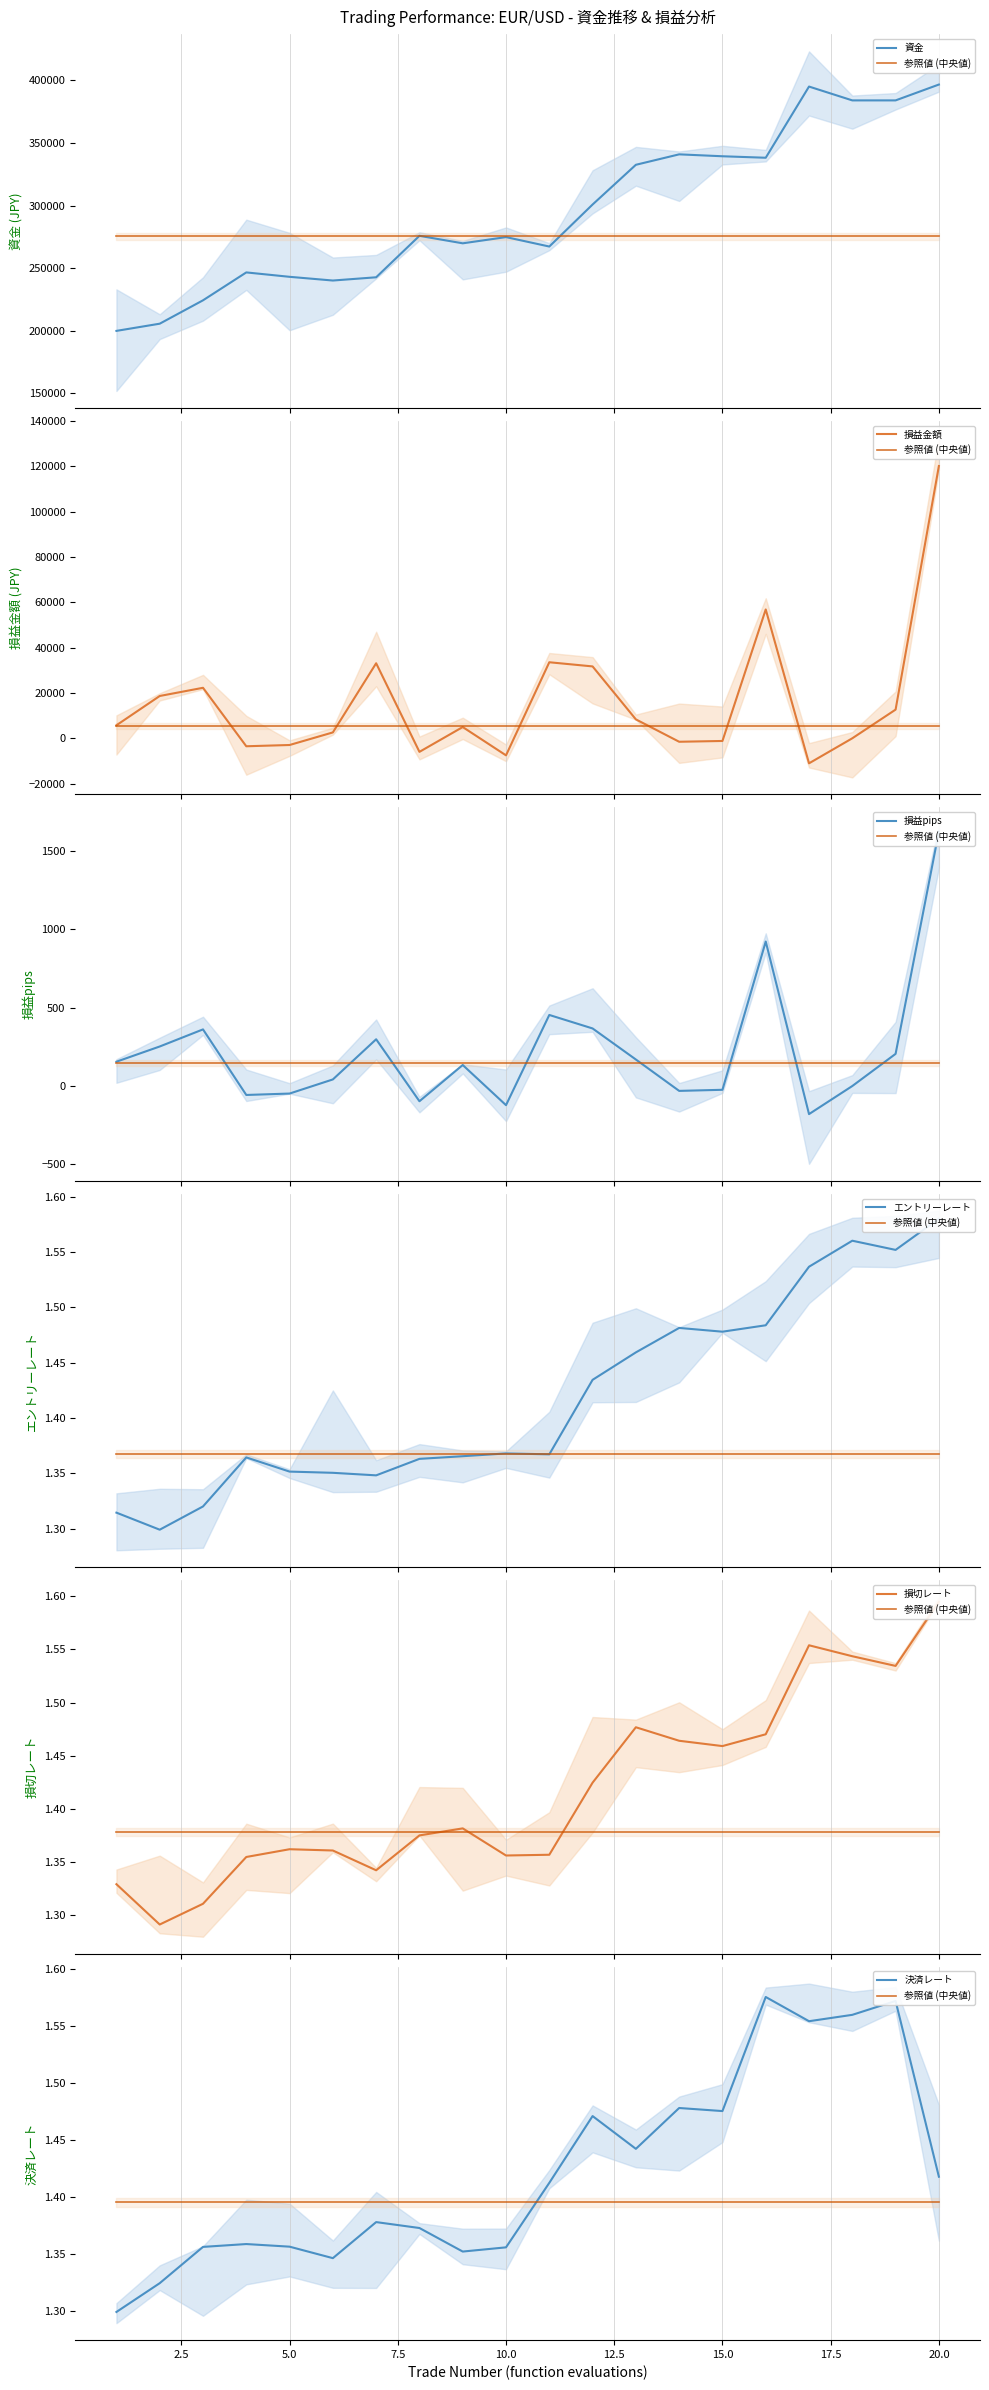

Where does the 資金 series first go above 275913?

8